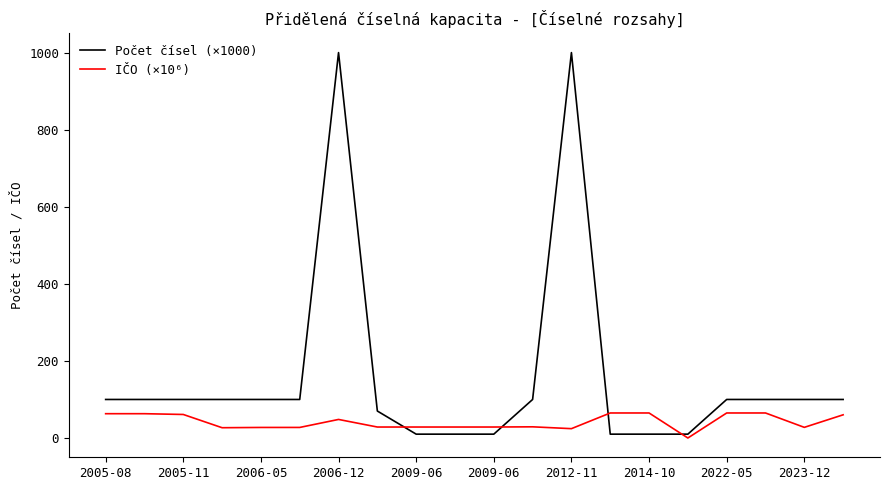

List the series in order of their overall mean, highest first.

Počet čísel (×1000), IČO (×10⁶)